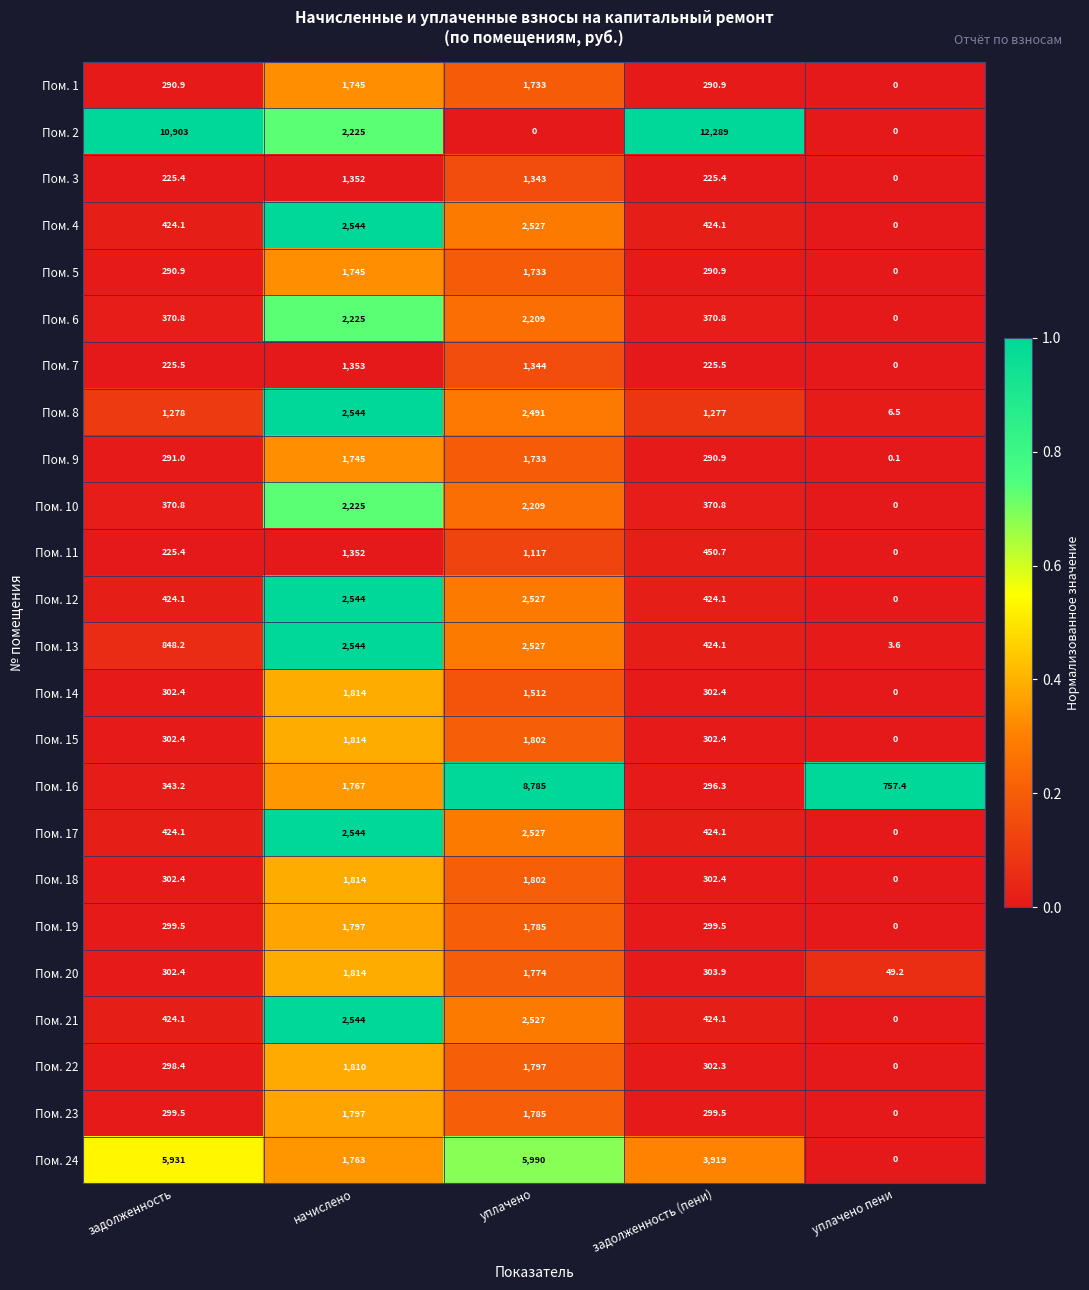

Is it true that Пом. 5 equals 2830.3 at начислено?

False